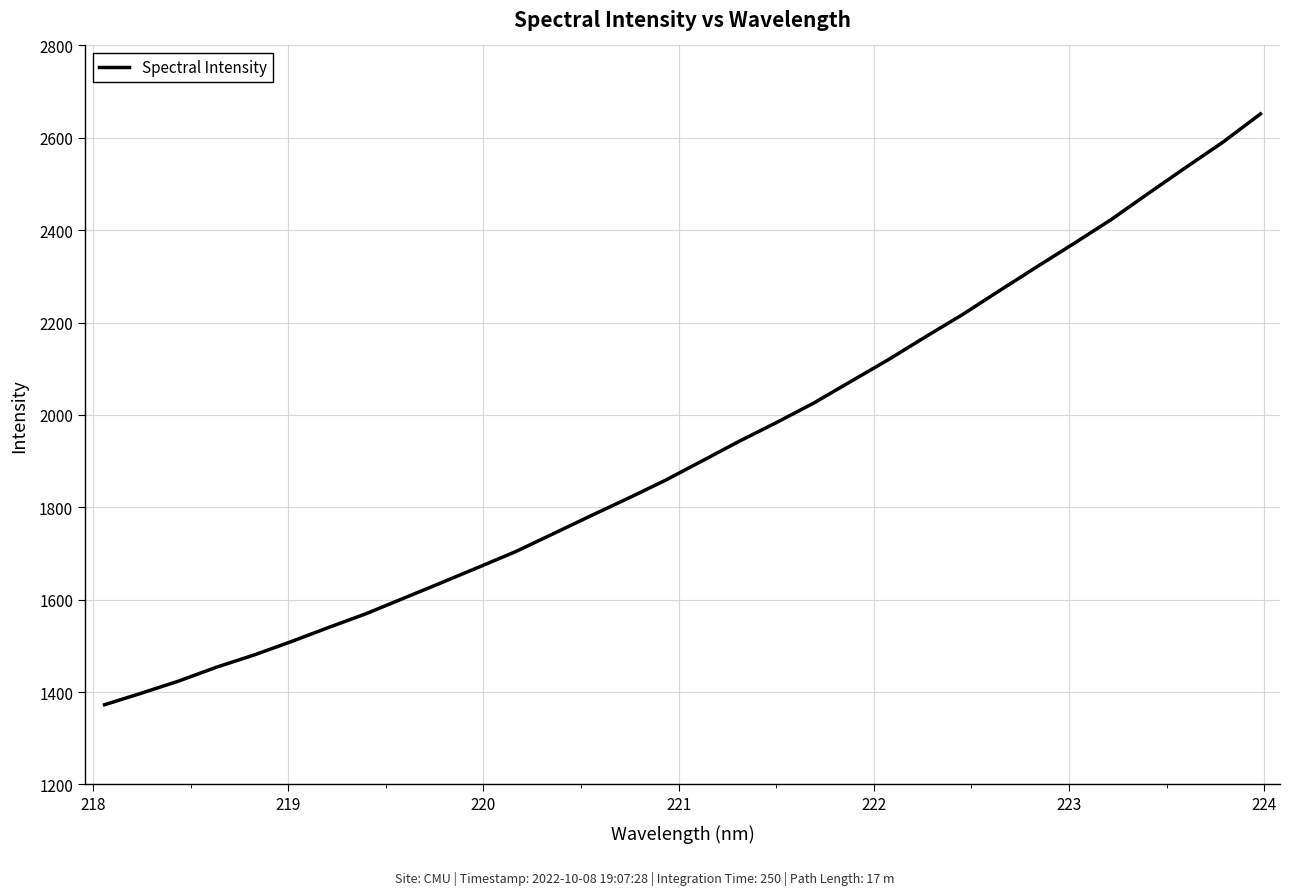

What is the maximum value shown in the chart?

2651.8